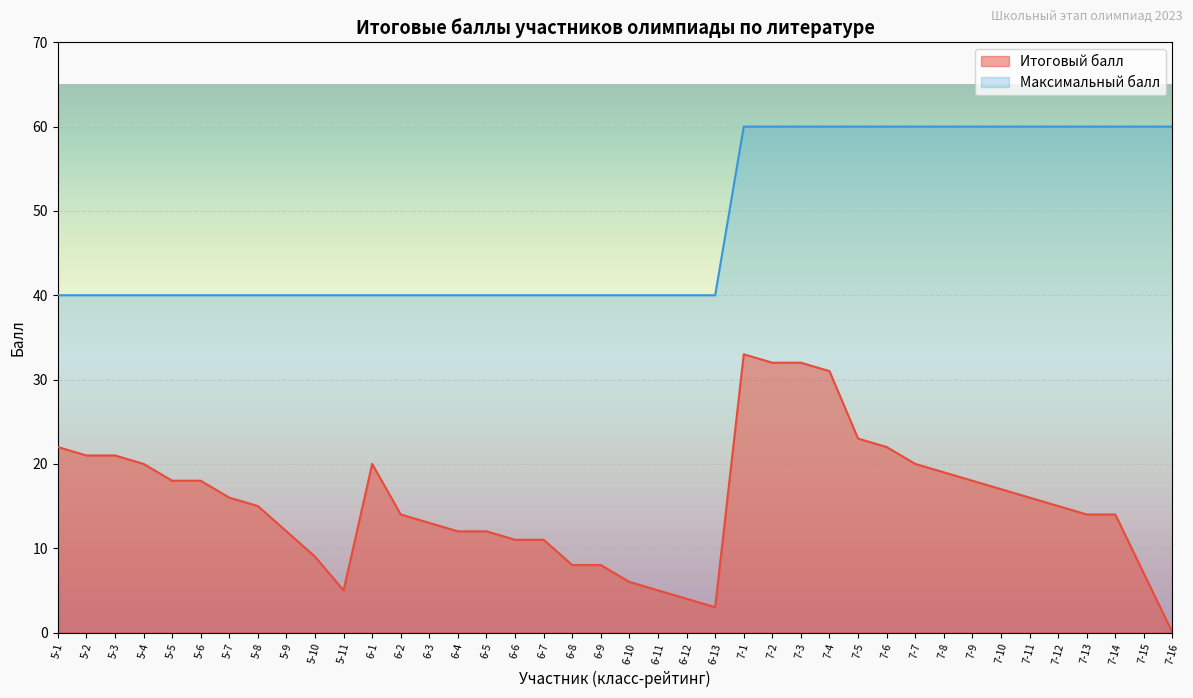

What is the difference between the maximum and minimum values in the Максимальный балл series?

20